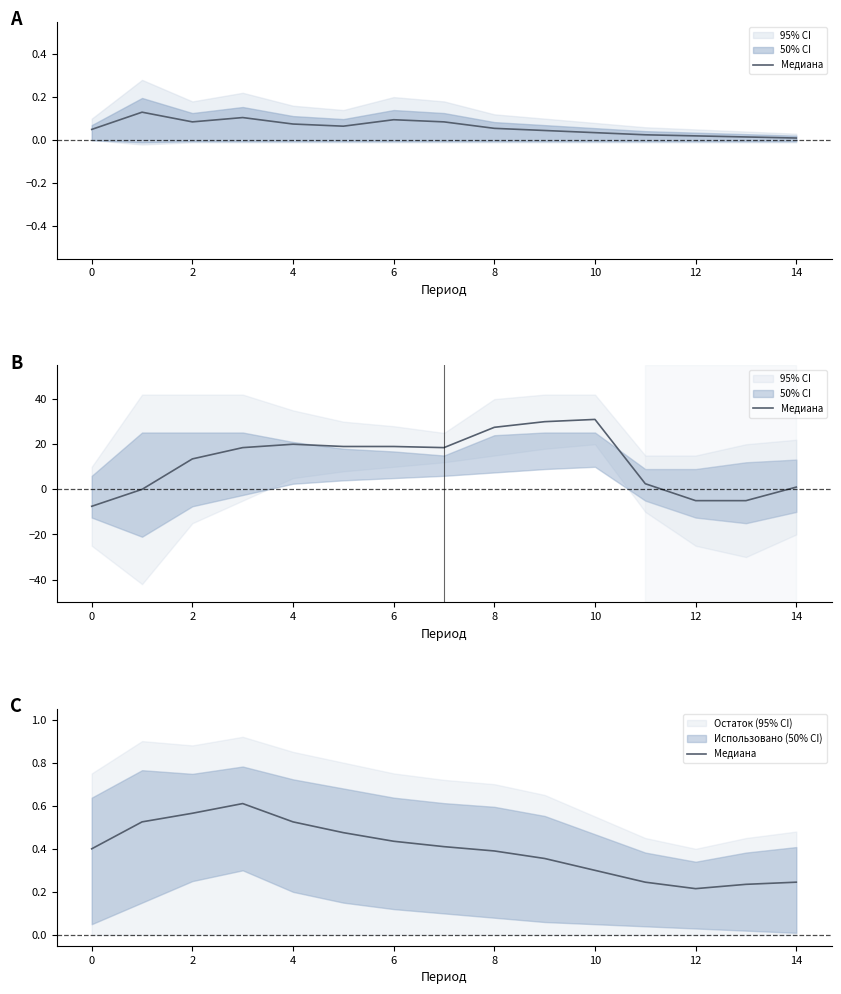

How many interior local valleys (lower than both neighbors) does the data have?

1